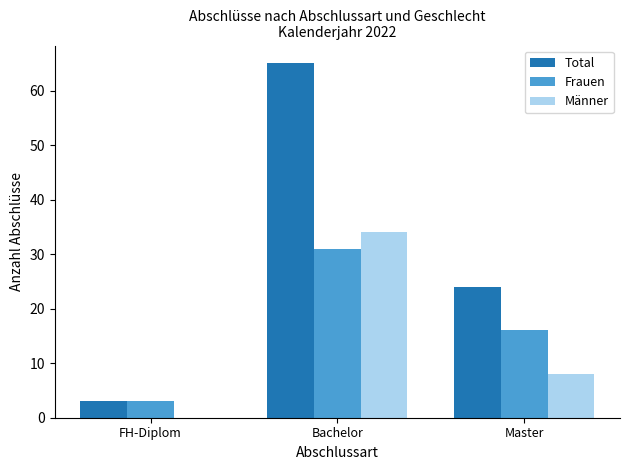

Where does the Frauen series first go above 16?

Bachelor